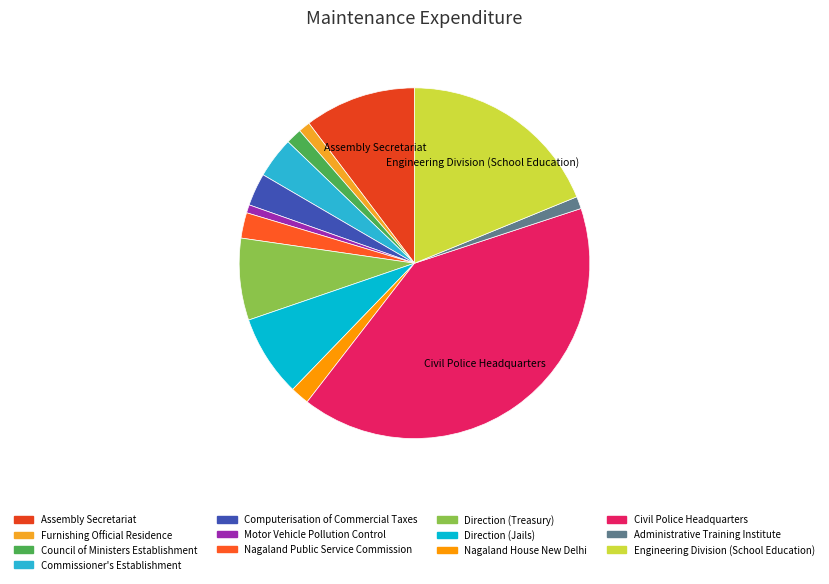

Is it true that Direction (Jails) is 8% of the pie?

True